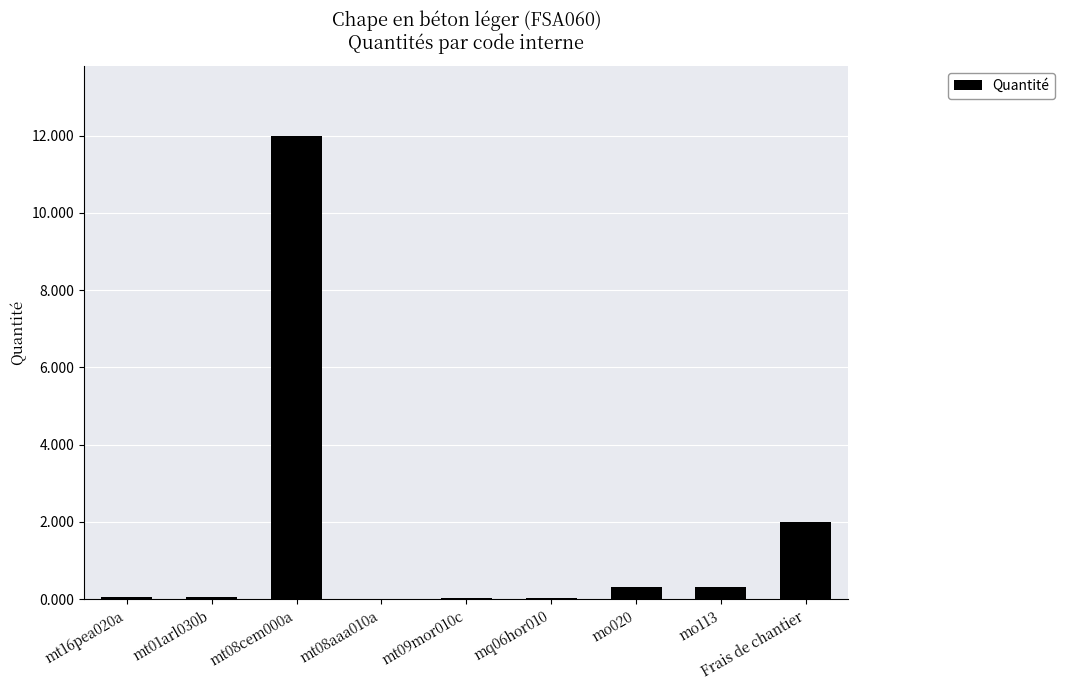

True or false: the data shows 0.3 at mo113.

True